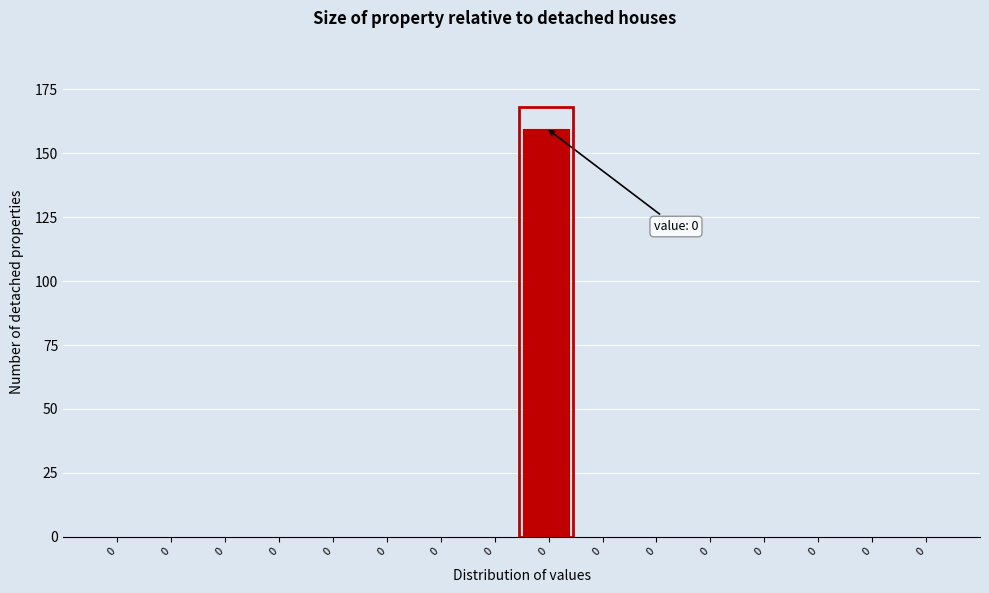

How many distinct data groups are displayed?

1